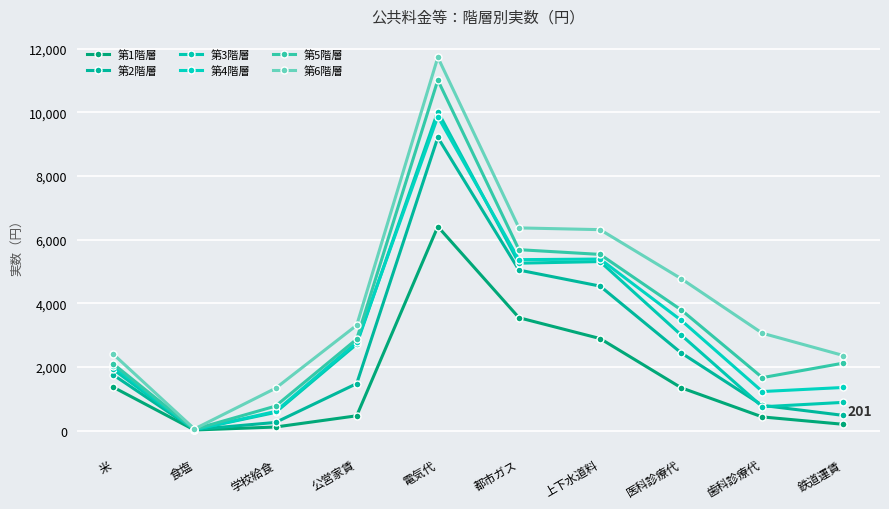

Reading right to left, list all the values displayed in this chart.

第1階層: 201	433	1349	2896	3551	6415	469	116	22	1367
第2階層: 481	796	2445	4544	5048	9216	1480	260	36	1753
第3階層: 891	752	3005	5315	5264	10029	2720	575	36	1924
第4階層: 1359	1231	3469	5394	5375	9869	2774	605	36	2030
第5階層: 2125	1668	3796	5540	5689	11017	2877	773	46	2099
第6階層: 2362	3063	4777	6318	6373	11734	3314	1333	55	2405